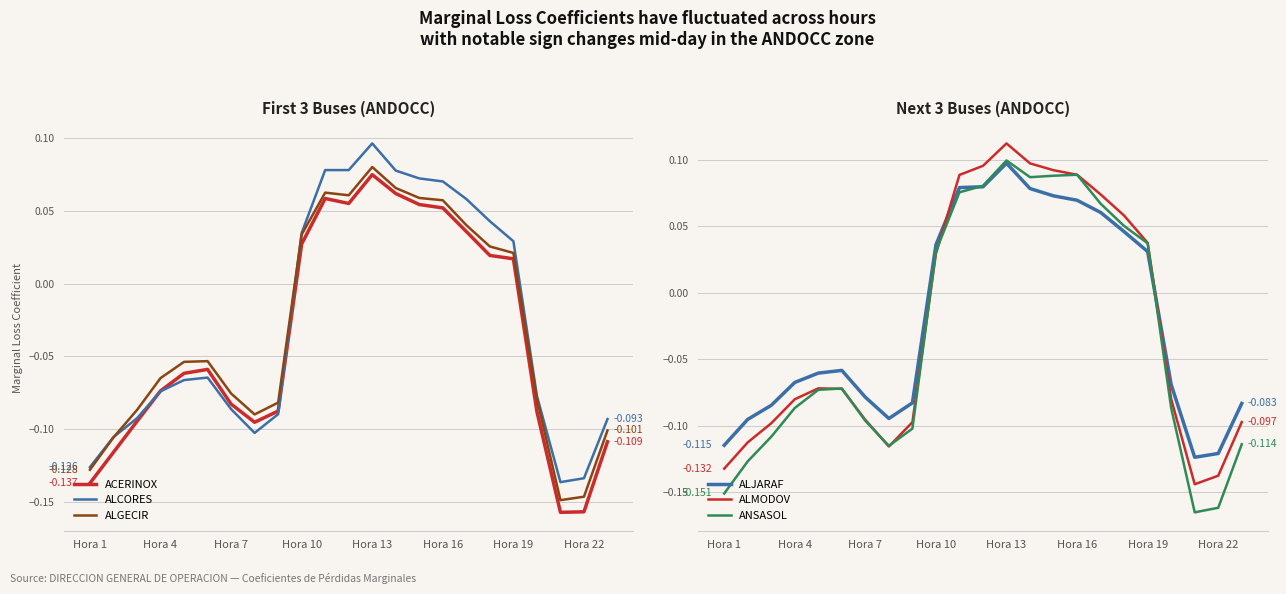

Which category has the lowest value across all series?

20